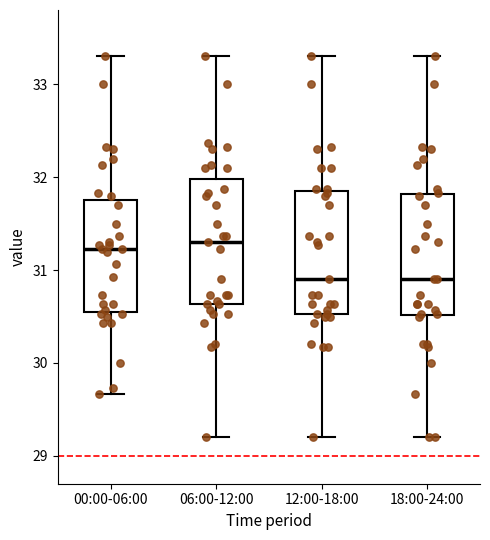

Reading left to right, transcribe this box plot: for each box, give where its median line is, the range the box spans, and where its two whiskers end, as read against the y-axis. The values are not printed on the chart, so give them approximately, as read against the axis.

00:00-06:00: median 31.2, box 30.6 to 31.8, whiskers 29.7 to 33.3
06:00-12:00: median 31.3, box 30.6 to 32.0, whiskers 29.2 to 33.3
12:00-18:00: median 30.9, box 30.5 to 31.9, whiskers 29.2 to 33.3
18:00-24:00: median 30.9, box 30.5 to 31.8, whiskers 29.2 to 33.3